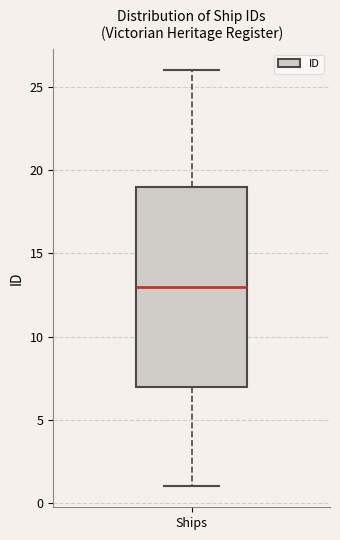

Transcribe this box plot: give where the median line is, the range the box spans, and where the two whiskers end, as read against the y-axis. The values are not printed on the chart, so give them approximately, as read against the axis.

median 13, box 7 to 19, whiskers 1 to 26